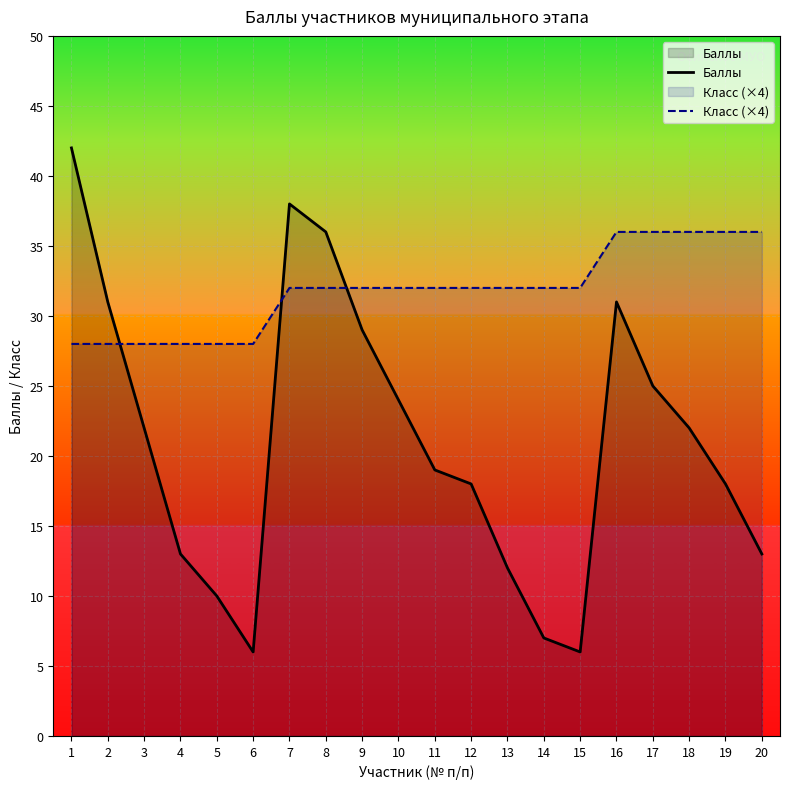

What is the spread (max minus min) of values at 16?

5